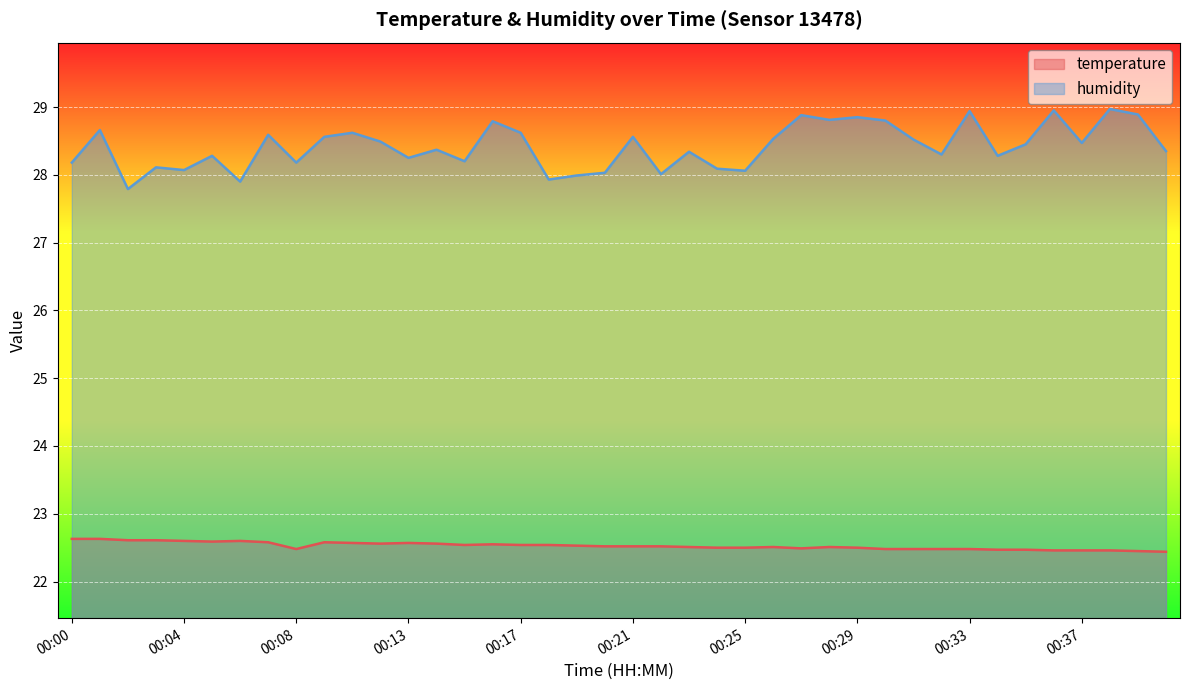

Where is temperature nearest to the value 22?

00:41